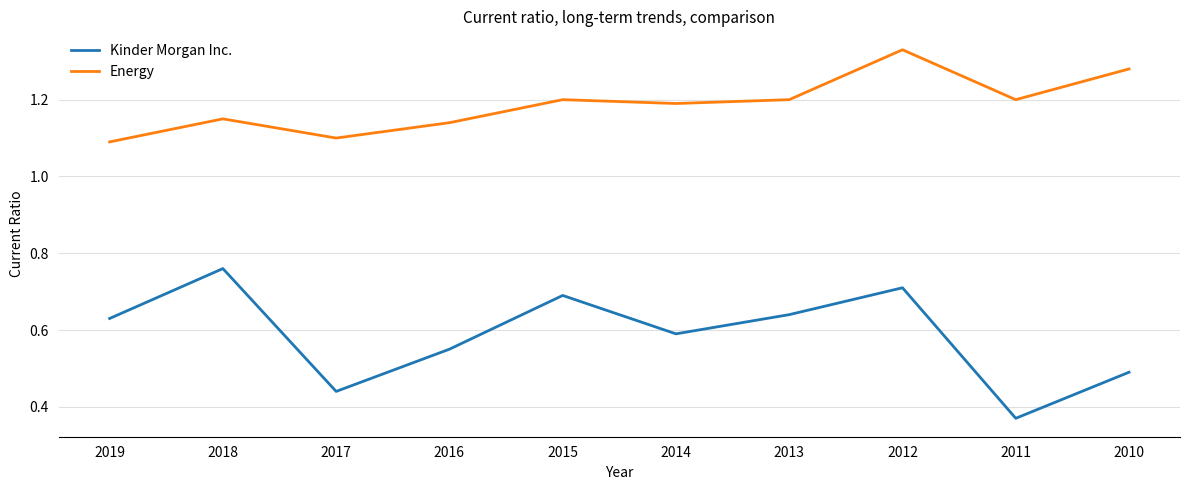

Where is Kinder Morgan Inc. nearest to the value 0?

2011